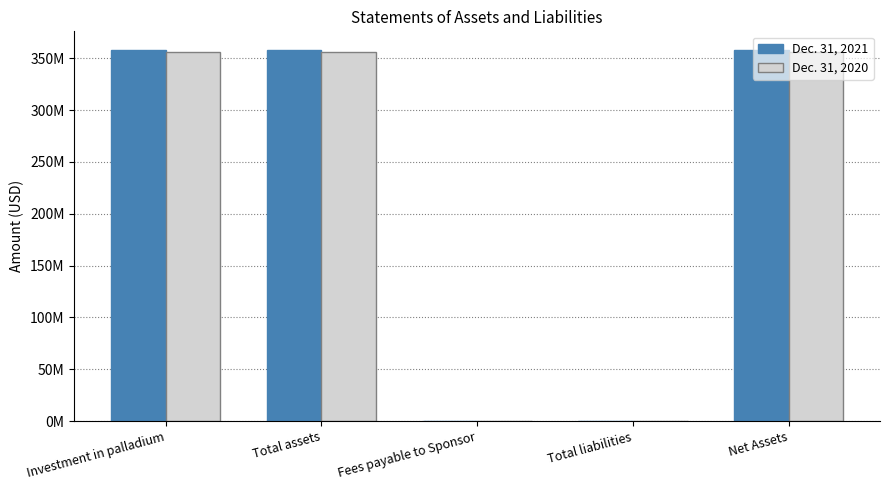

At which label does Dec. 31, 2020 reach its minimum?

Fees payable to Sponsor